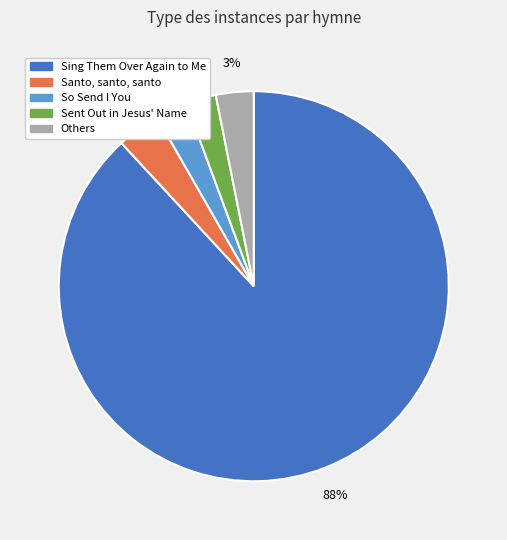

Is the sum of So Send I You and Santo, santo, santo greater than half?

No